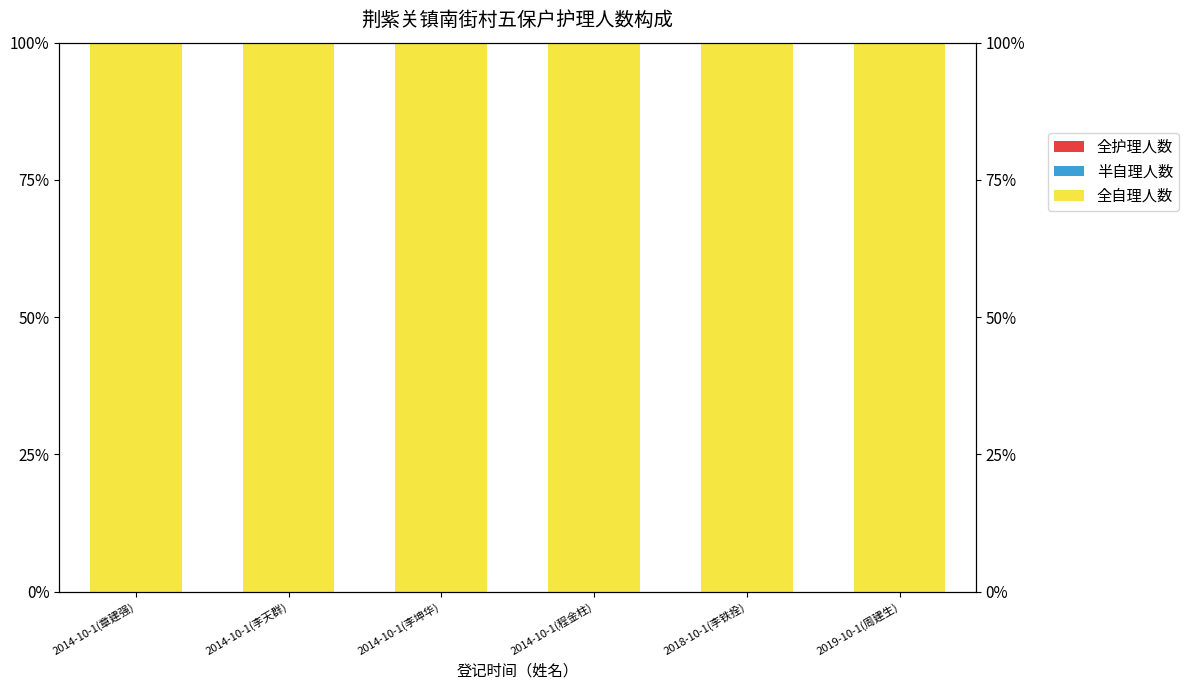

Is it true that 全护理人数 equals 0 at 2014-10-1(程金柱)?

True